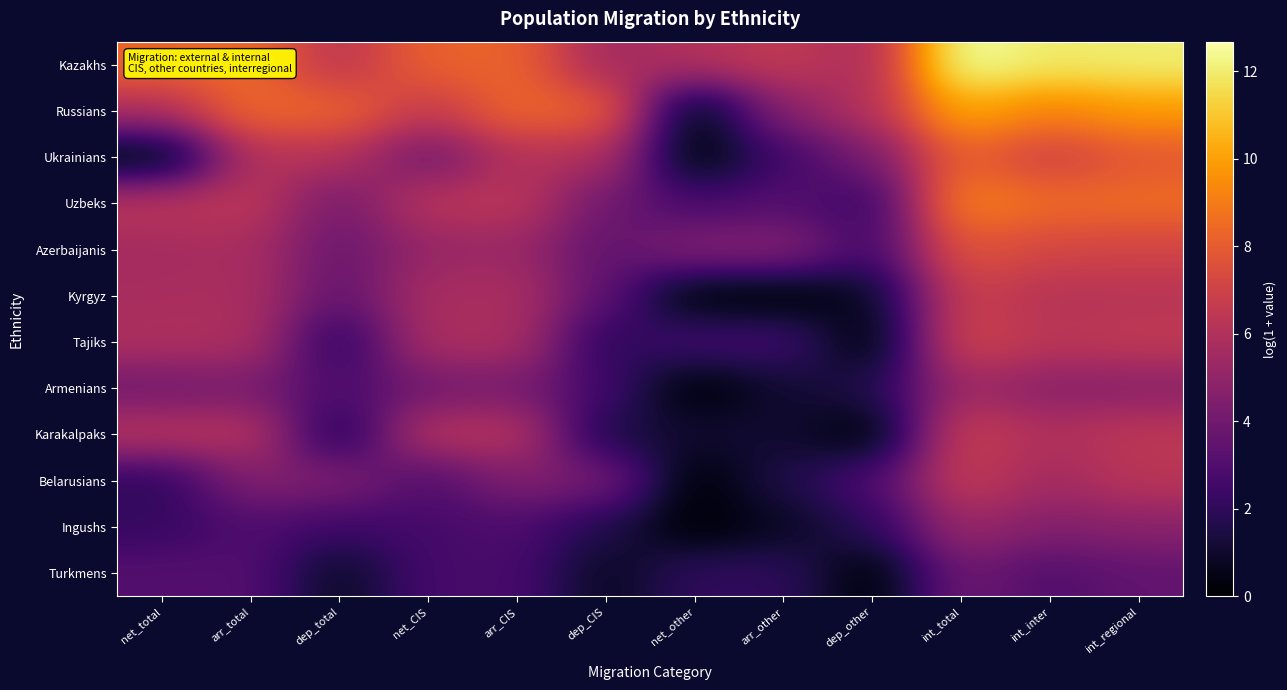

Rank the series at arr_CIS from highest to lowest value.

Russians, Kazakhs, Uzbeks, Karakalpaks, Ukrainians, Tajiks, Kyrgyz, Azerbaijanis, Belarusians, Armenians, Ingushs, Turkmens